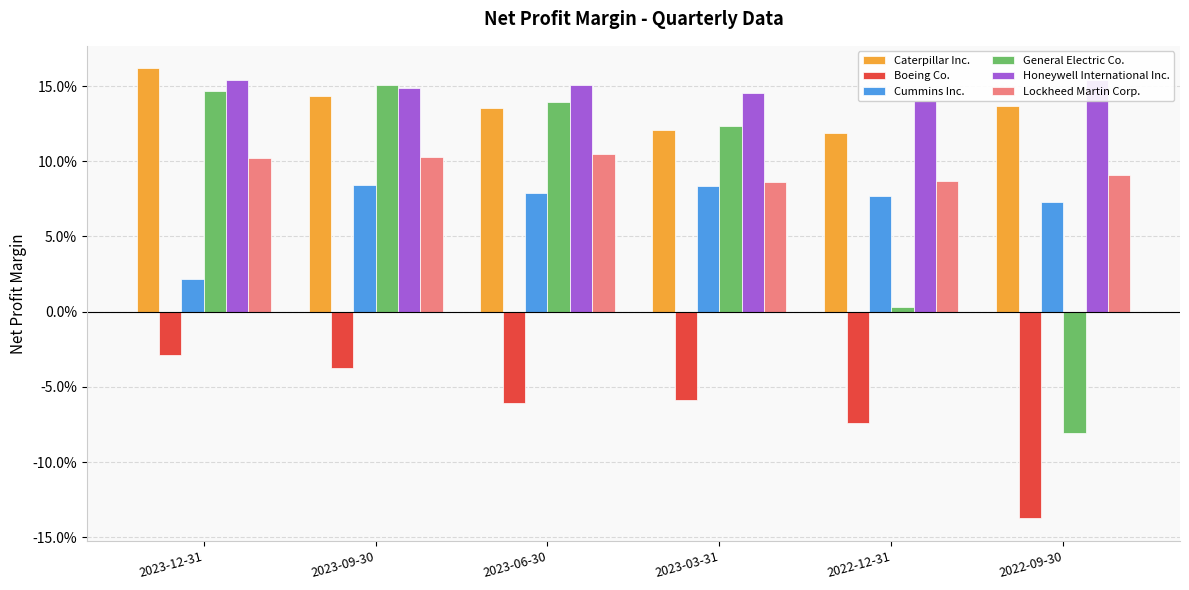

List the labels in order of Boeing Co. value, largest first.

2023-12-31, 2023-09-30, 2023-03-31, 2023-06-30, 2022-12-31, 2022-09-30